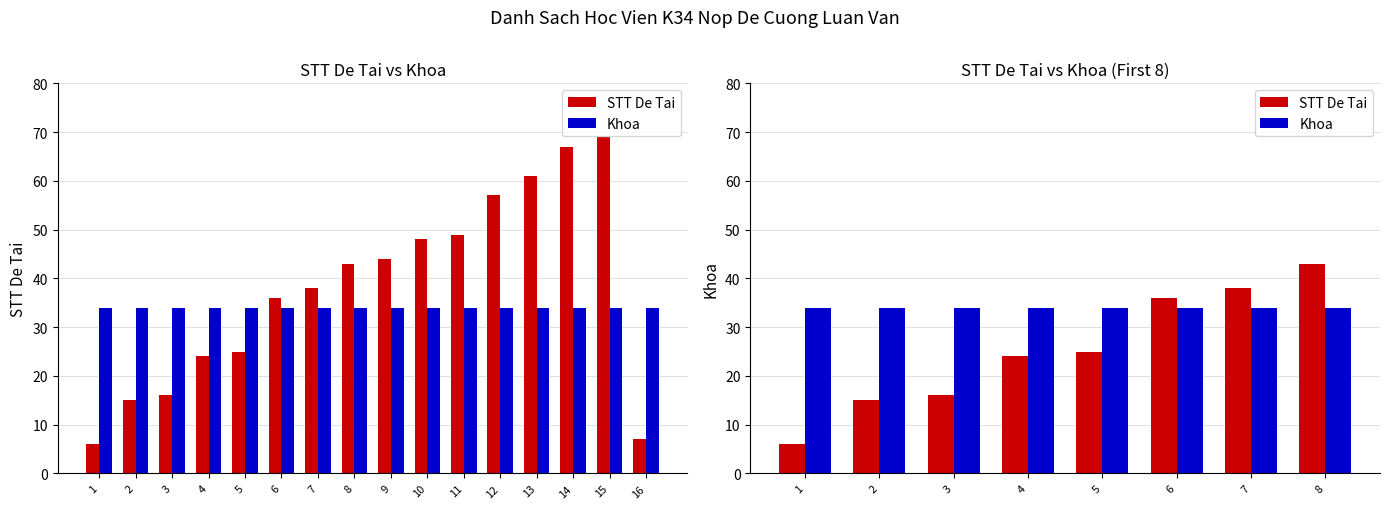

The value of Khoa at 7 is 34. True or false?

True